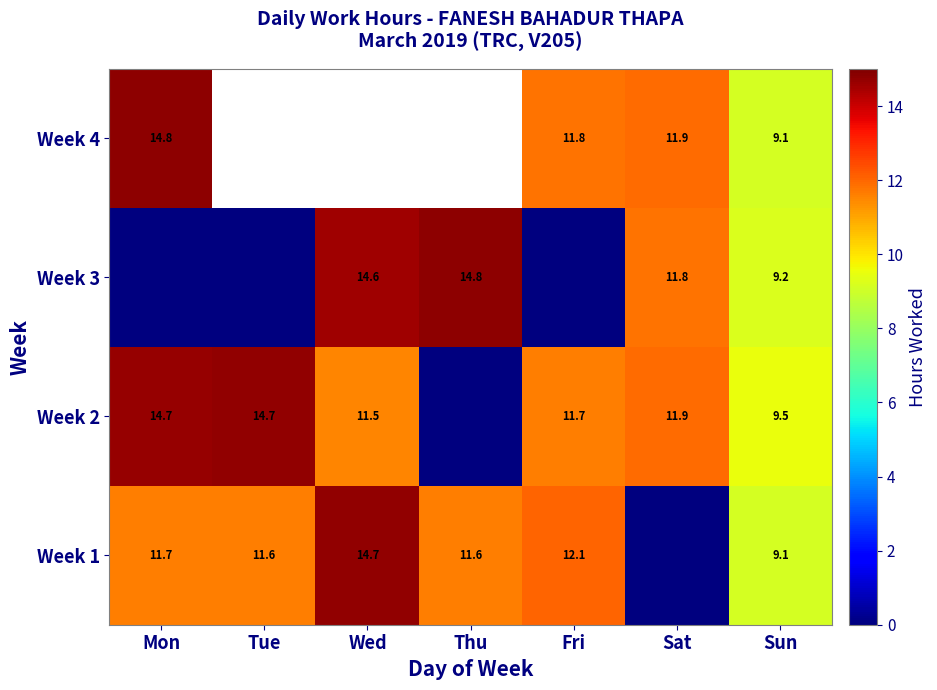

At how many categories does at least one series exceed 12?

5